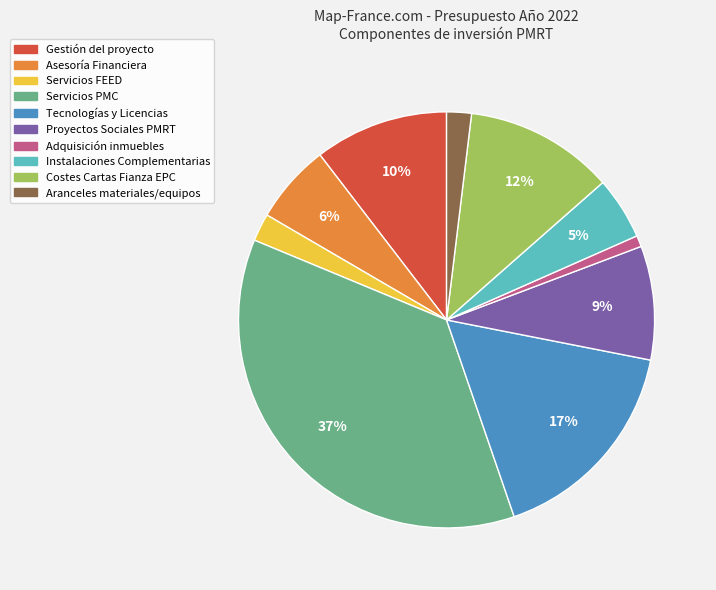

What percentage is the Gestión del proyecto slice, to the nearest percent?

10%